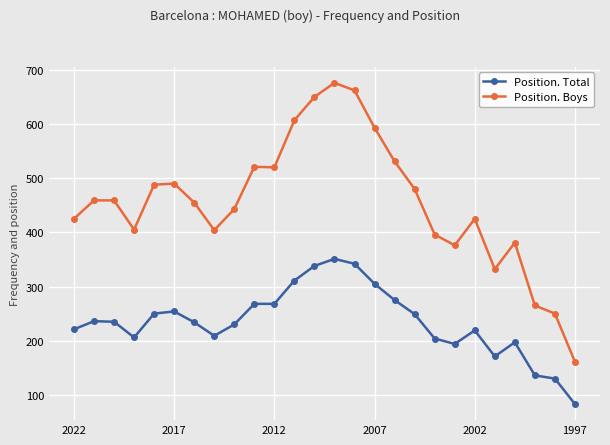

Is this an area chart (filled region under the line)?

No